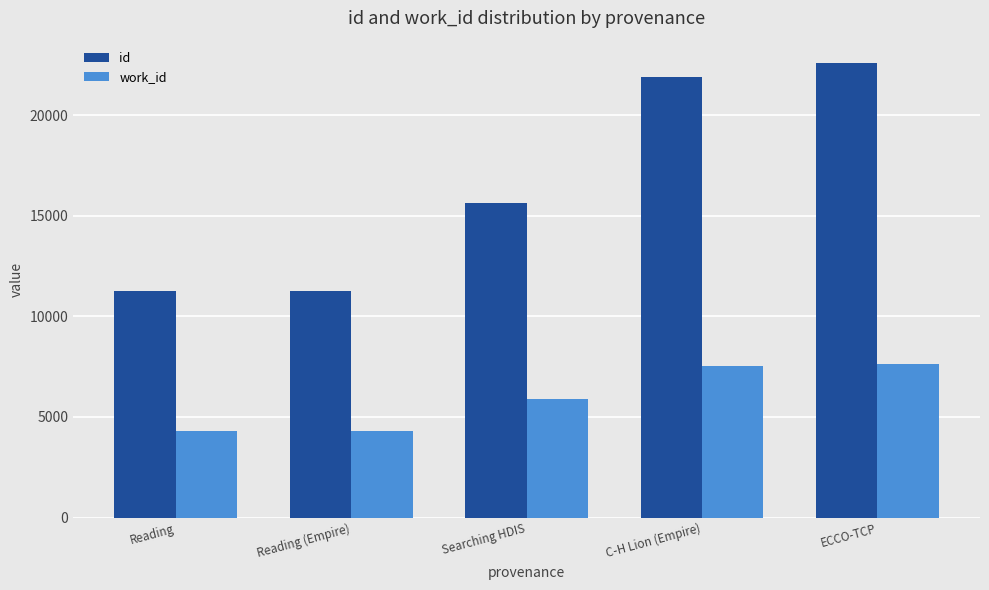

Read the work_id value at Reading.

4321